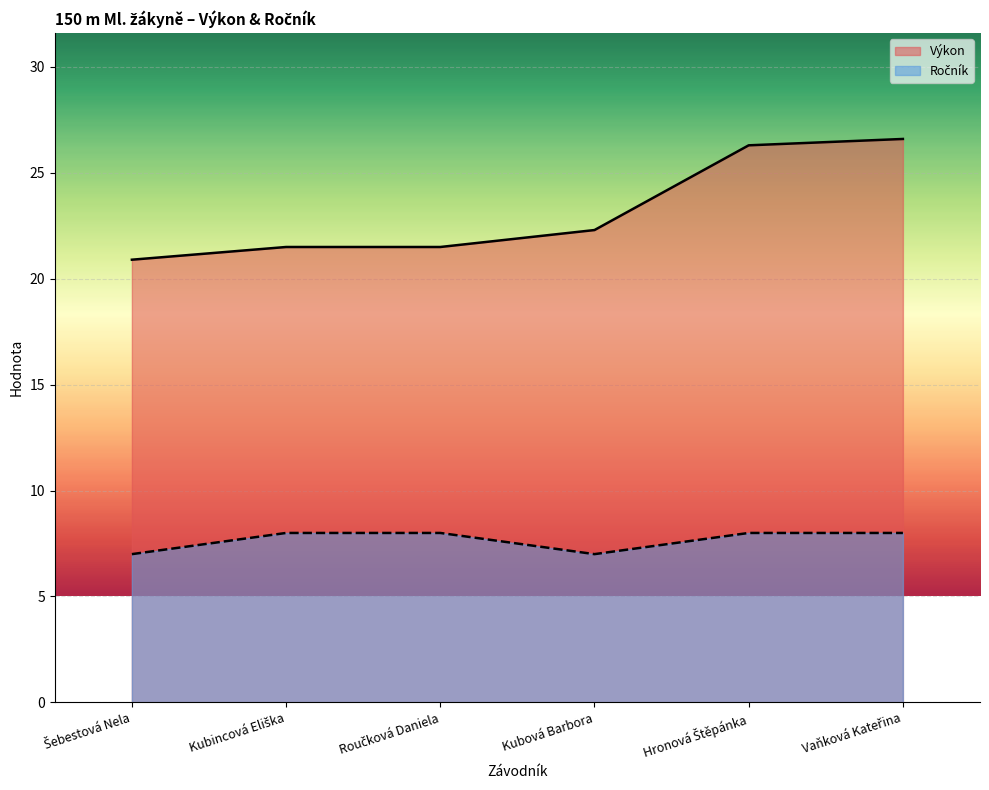

Which series changed the most between Kubincová Eliška and Kubová Barbora?

Ročník